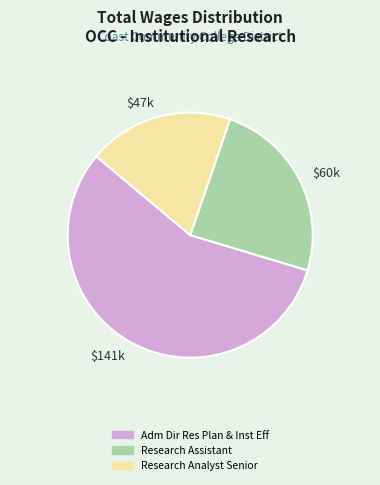

Is there a majority slice in this chart?

Yes